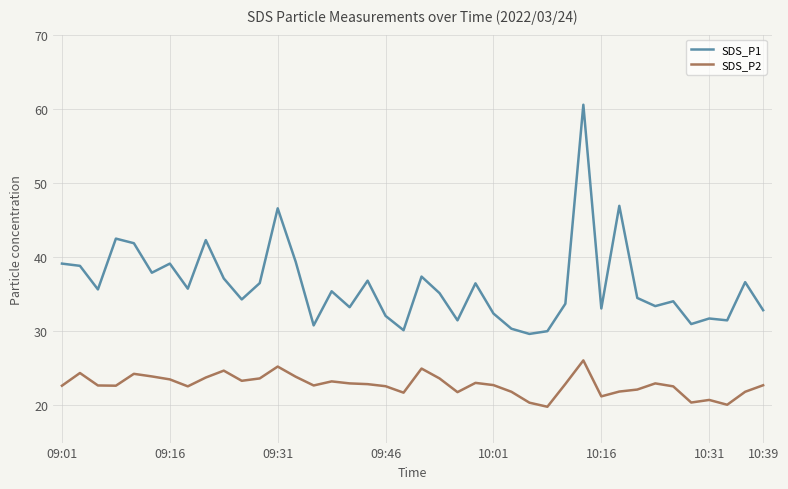

What is the difference between the maximum and minimum values in the SDS_P1 series?

30.9